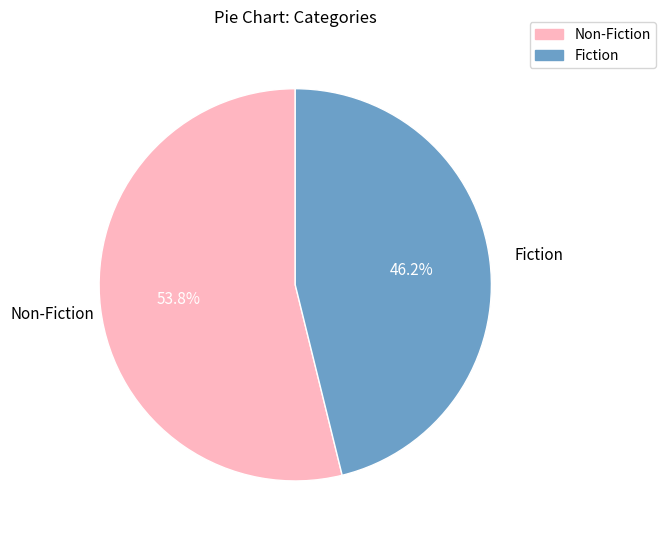

Count the number of slices in the pie.

2